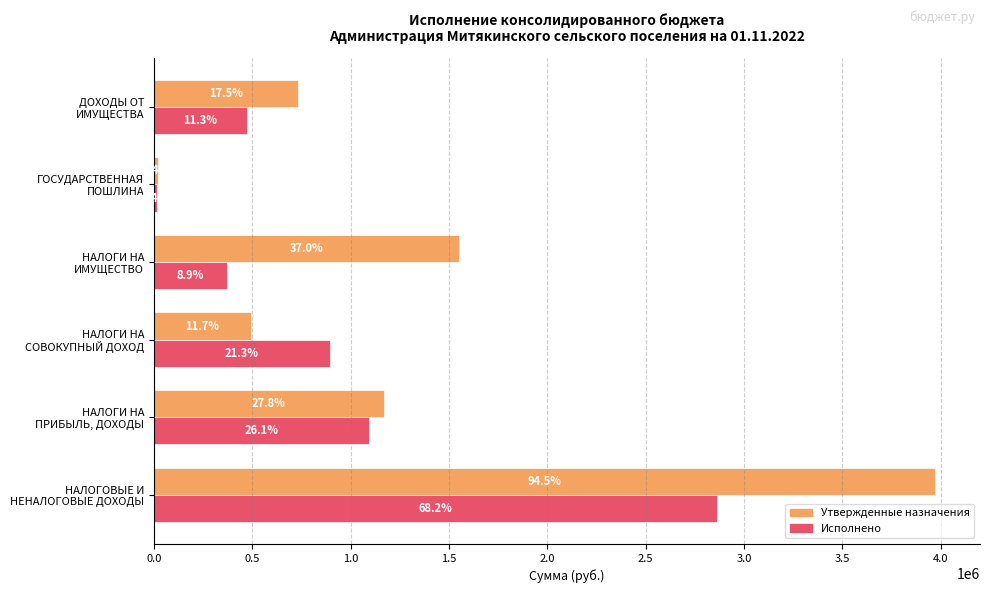

What are all the series names shown in the legend?

Утвержденные назначения, Исполнено